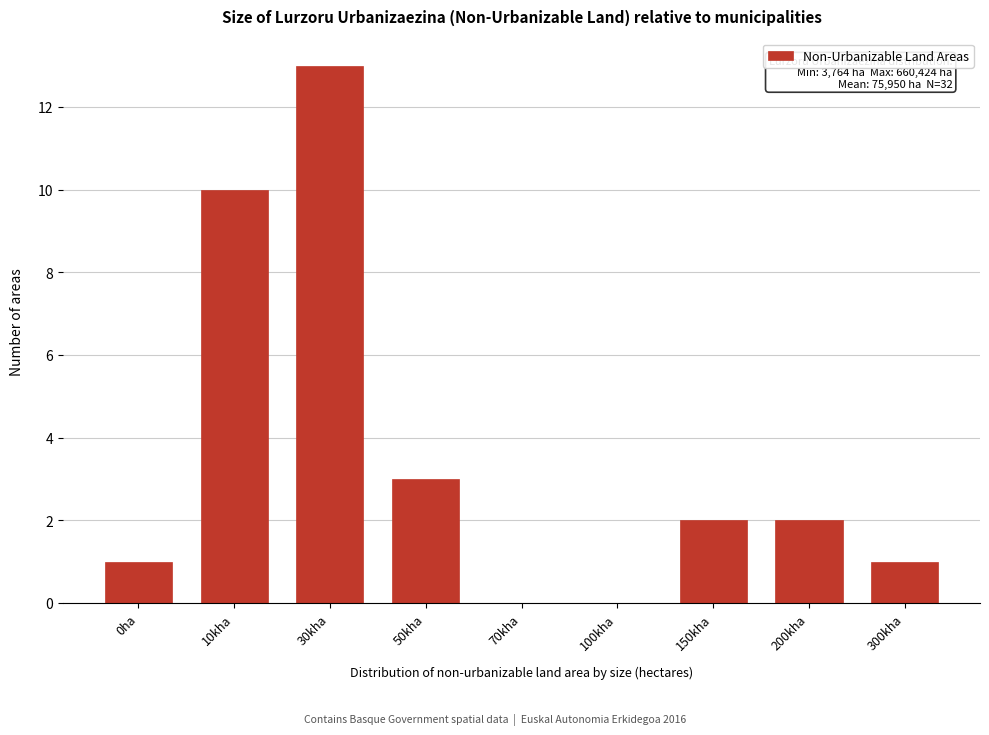

Reading left to right, transcribe all the data shown in this chart.

0ha=1	10kha=10	30kha=13	50kha=3	70kha=0	100kha=0	150kha=2	200kha=2	300kha=1